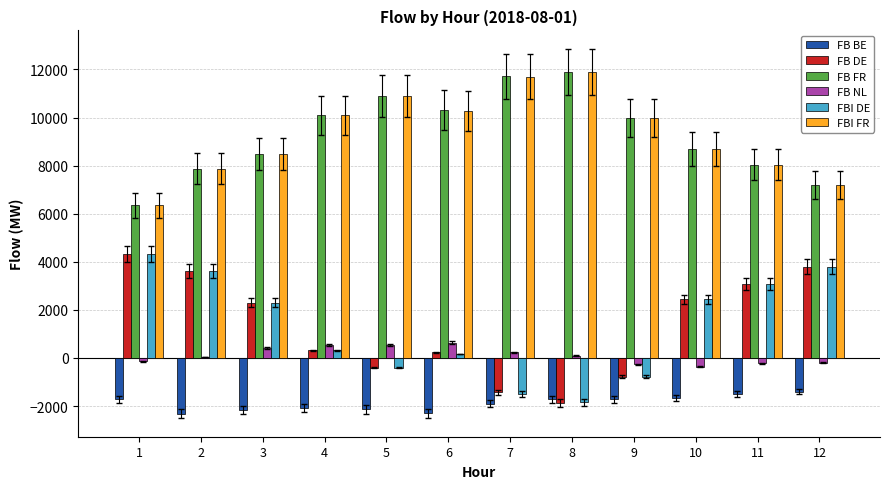

The value of FB BE at 8 is -1067.7. True or false?

False